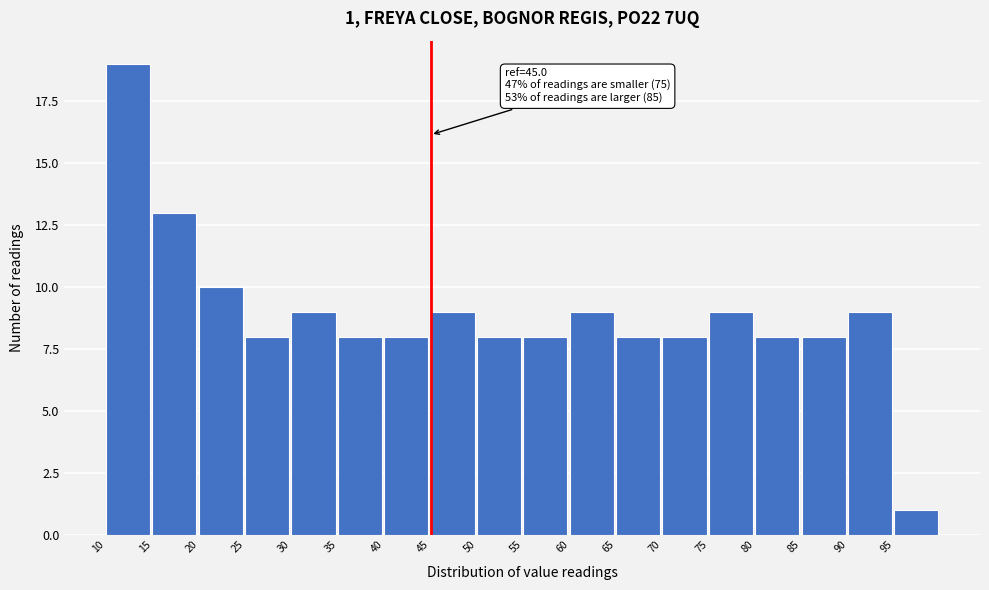

Over which range of the x-axis is the bar tallest?

10 to 15